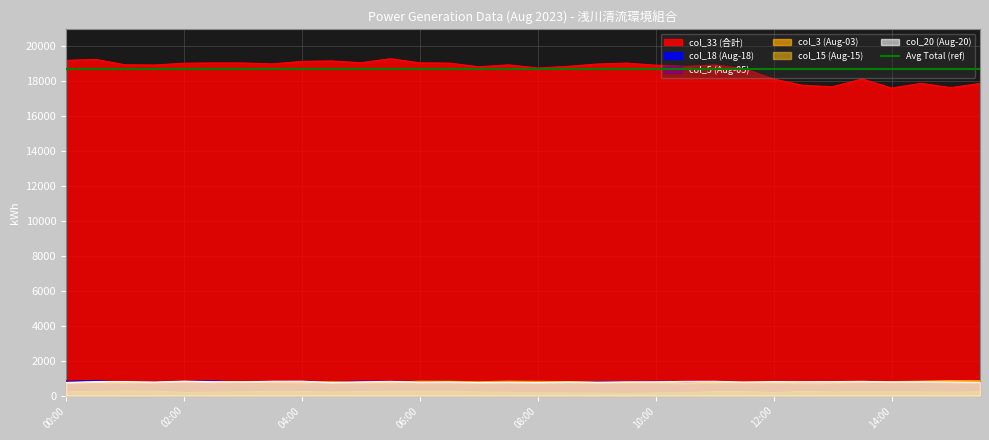

True or false: col_15 (Aug-15) has a value of 187 at 02:00.

True